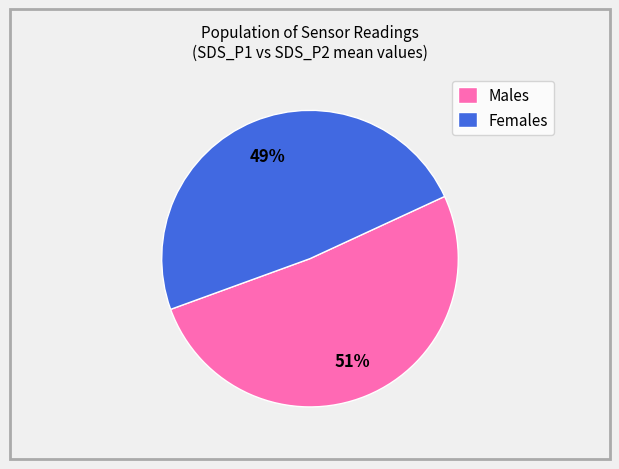

To the nearest percent, what is the average slice percentage?

50%